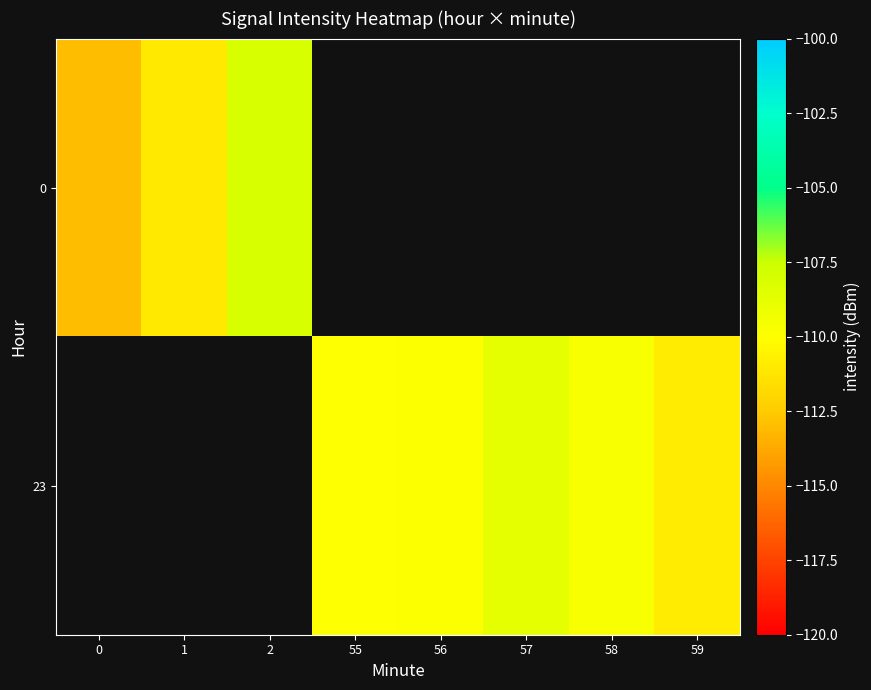

Is the value of 23 at 56 greater than the value of 0 at 1?

Yes